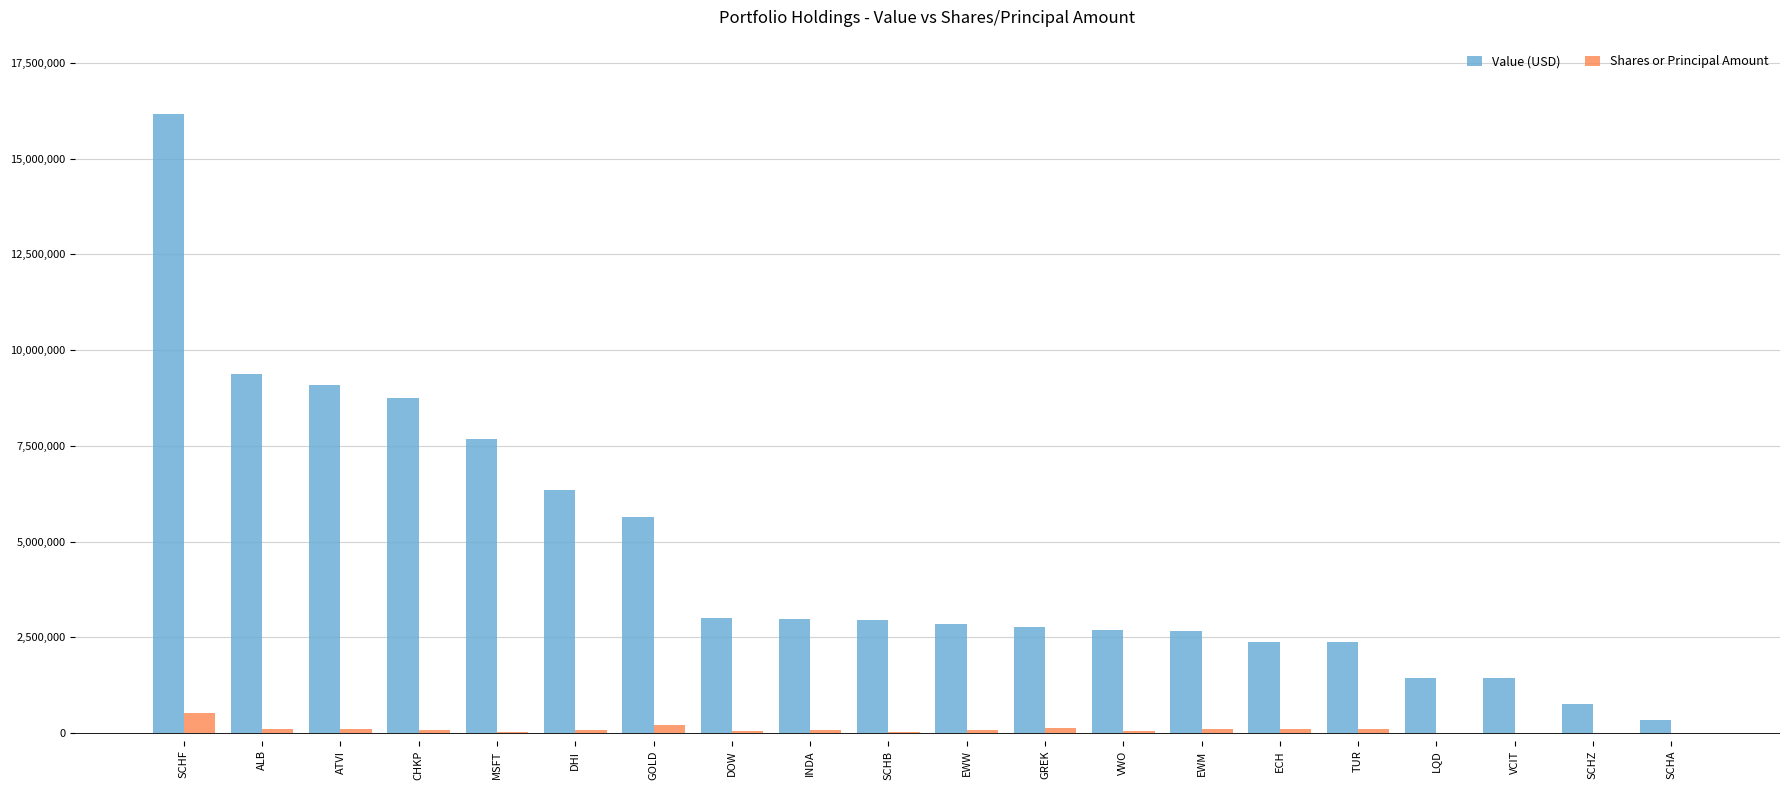

Which series changed the most between EWM and SCHZ?

Value (USD)